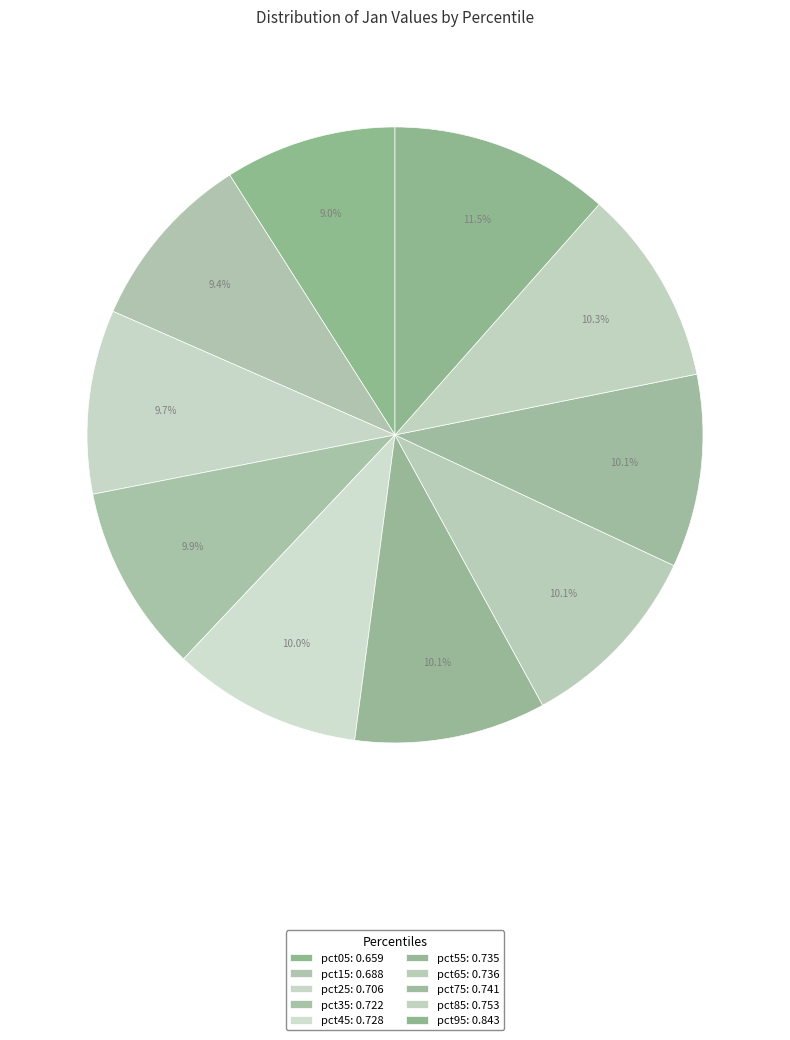

How many slices are in this pie chart?

10